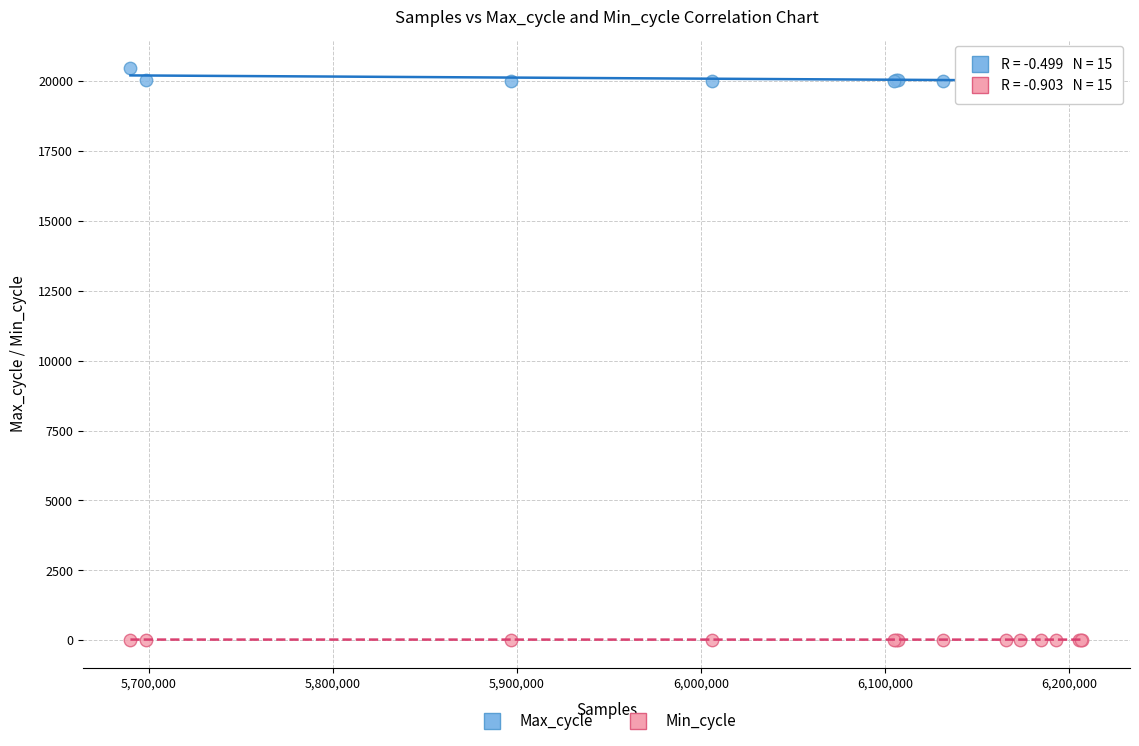

Which series reaches the maximum Y coordinate?

Max_cycle